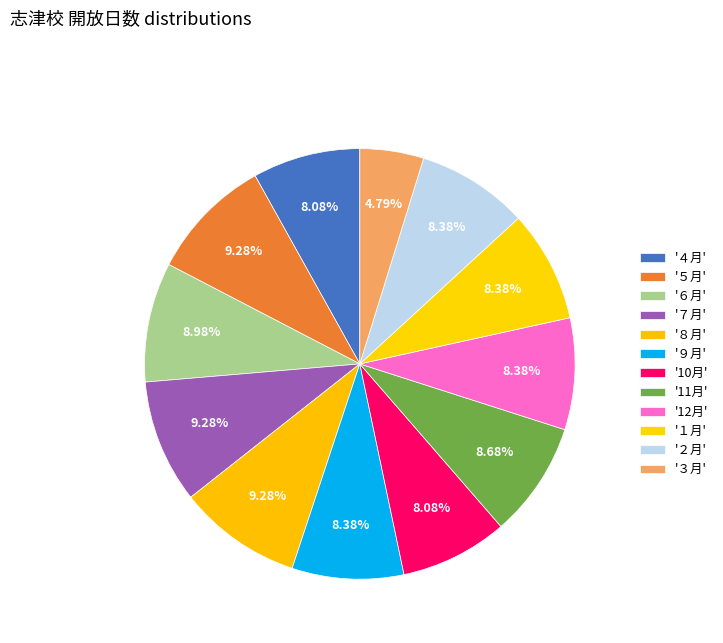

To the nearest percent, what is the average slice percentage?

8%